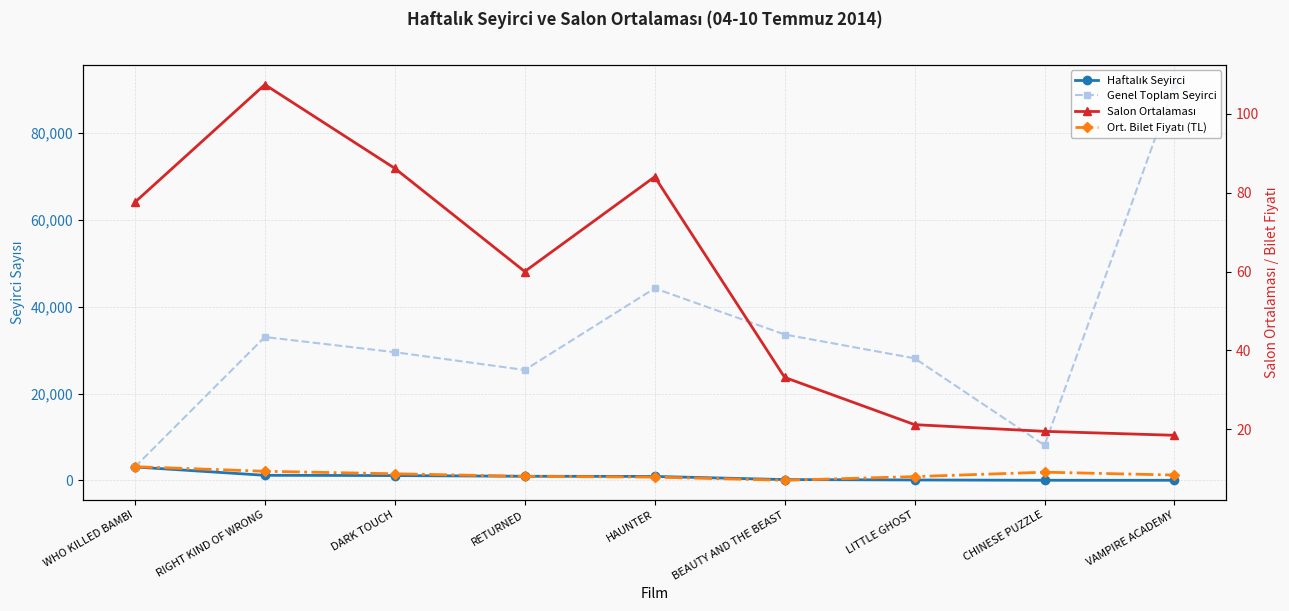

What is the label of the 3rd point from the left?

DARK TOUCH